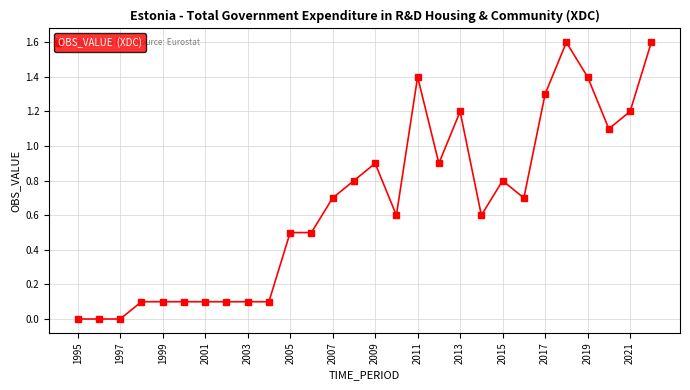

What is the value of the 26th point from the left?

1.1